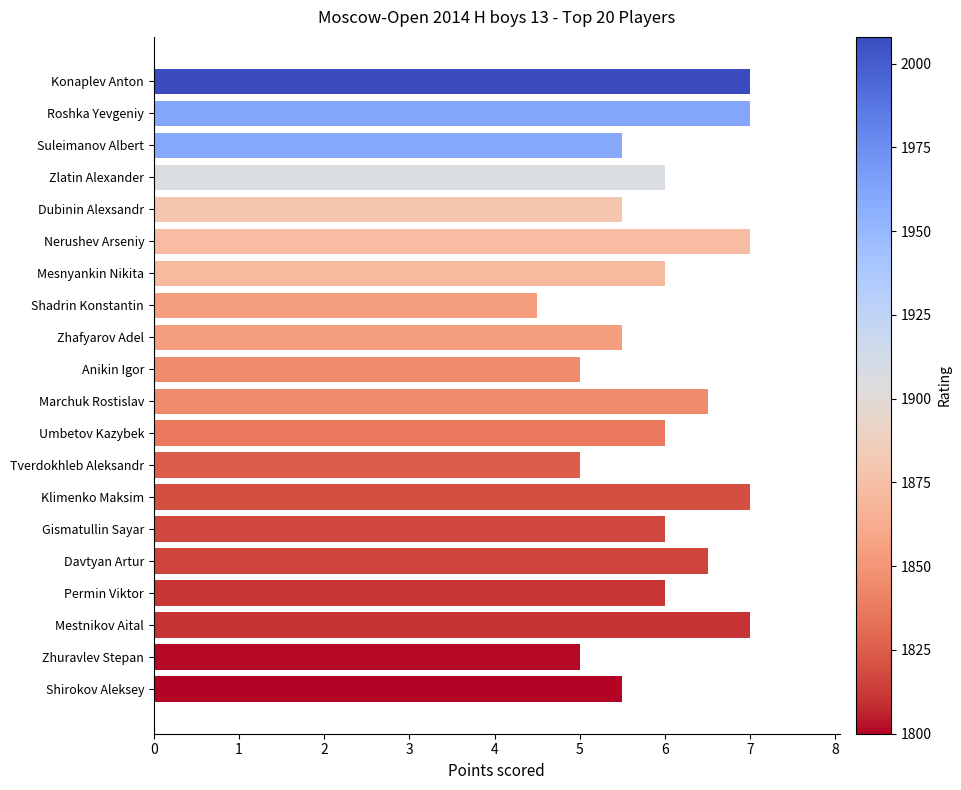

Reading top to bottom, transcribe all the data shown in this chart.

7.0	7.0	5.5	6.0	5.5	7.0	6.0	4.5	5.5	5.0	6.5	6.0	5.0	7.0	6.0	6.5	6.0	7.0	5.0	5.5